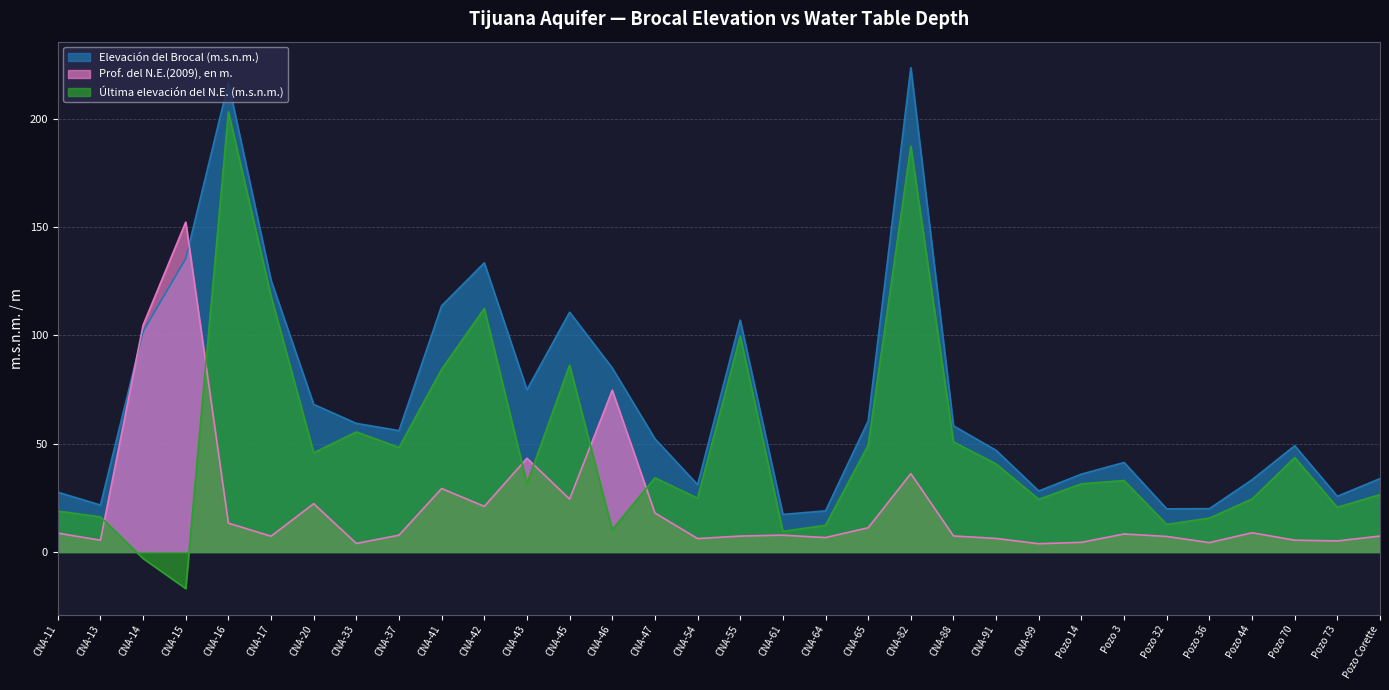

Which has a higher value, CNA-55 or CNA-88?

CNA-55